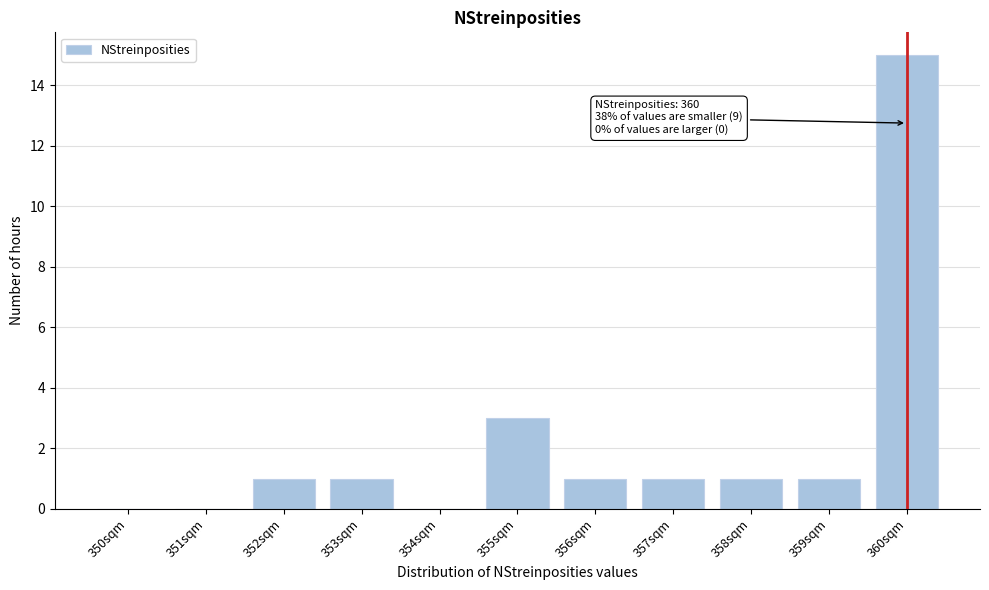

Reading left to right, what are all the values shown in this chart?

350sqm=0	351sqm=0	352sqm=1	353sqm=1	354sqm=0	355sqm=3	356sqm=1	357sqm=1	358sqm=1	359sqm=1	360sqm=15